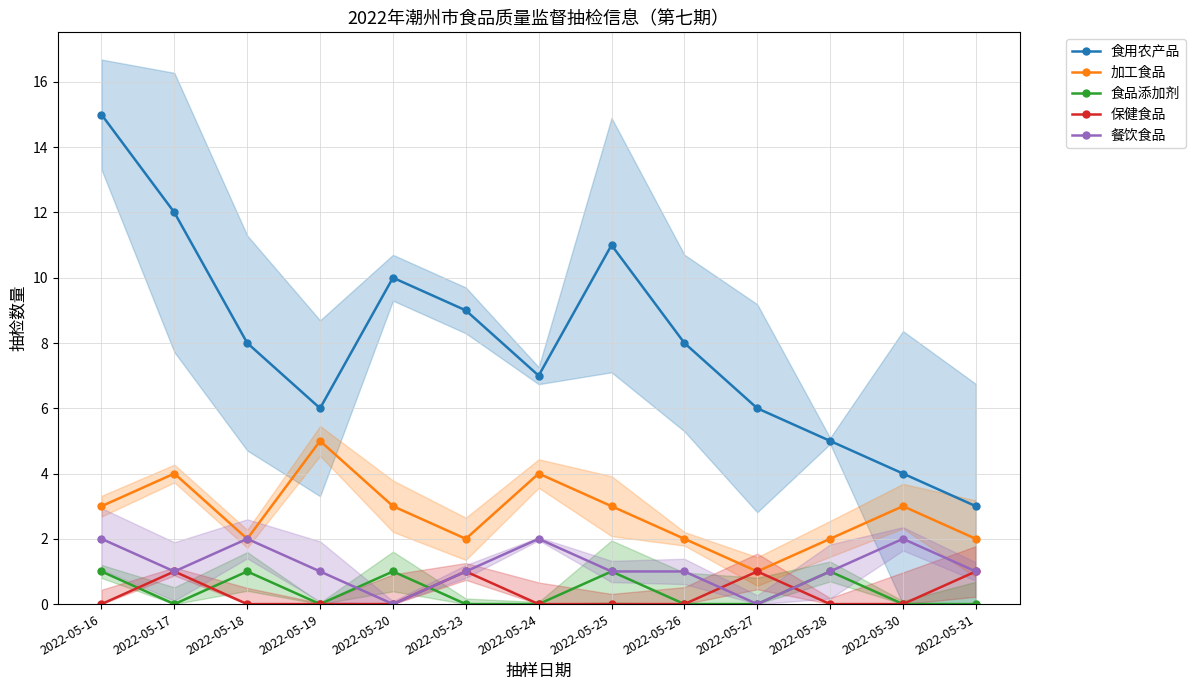

The 餐饮食品 series shows 0 at 2022-05-20. True or false?

True